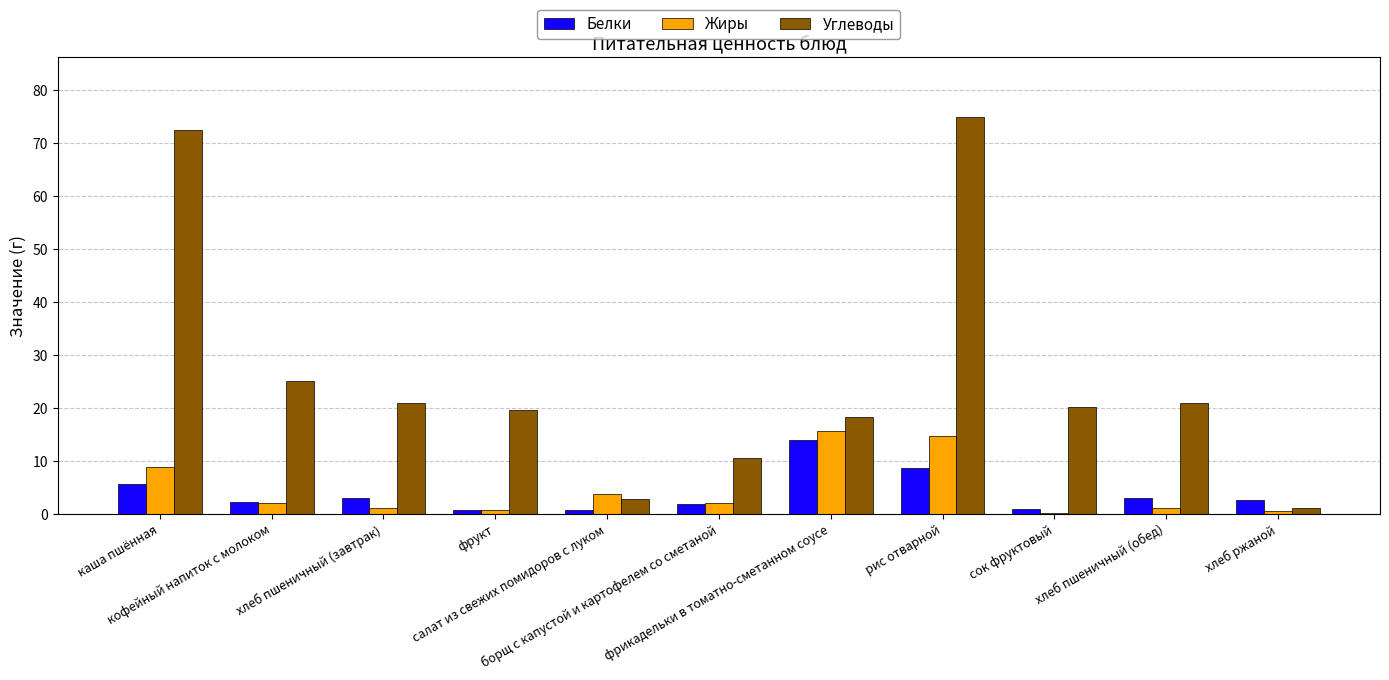

What is the sum of all Углеводы values?

286.7